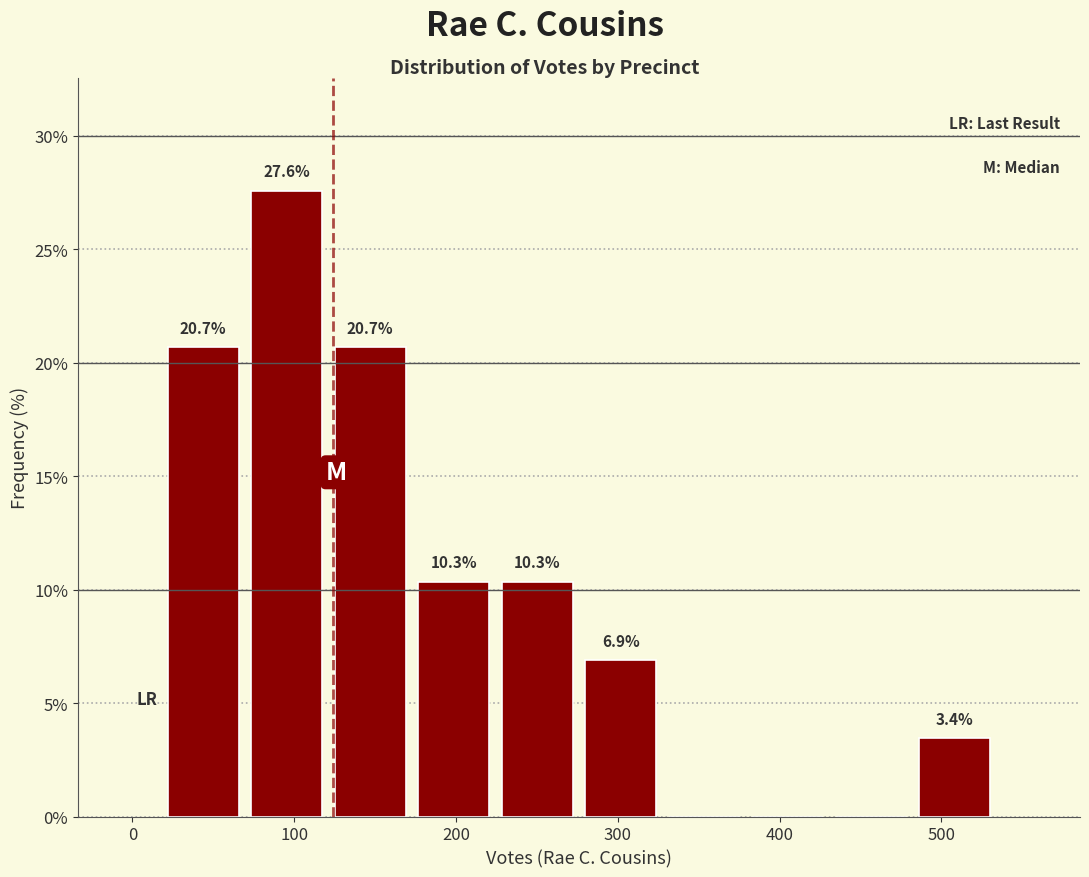

Which range on the x-axis has the tallest bar?

70 to 120